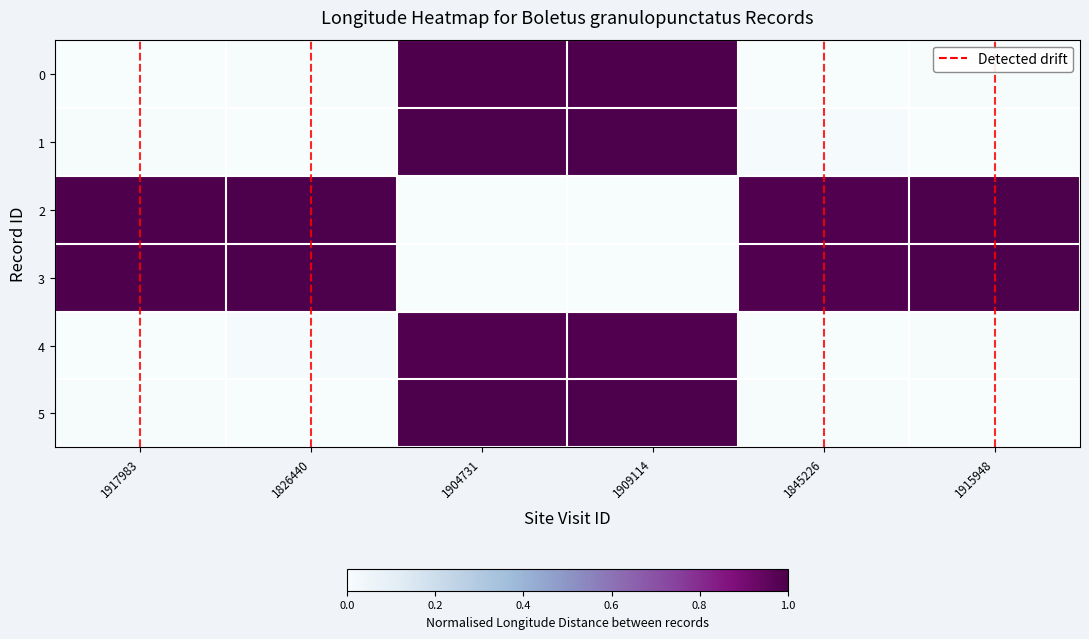

Reading left to right, list all the values displayed in this chart.

0: 1917983=0.0	1826440=0.0	1904731=1.0	1909114=1.0	1845226=0.0	1915948=0.0
1: 1917983=0.0	1826440=0.0	1904731=1.0	1909114=1.0	1845226=0.0	1915948=0.0
2: 1917983=1.0	1826440=1.0	1904731=0.0	1909114=0.0	1845226=1.0	1915948=1.0
3: 1917983=1.0	1826440=1.0	1904731=0.0	1909114=0.0	1845226=1.0	1915948=1.0
4: 1917983=0.0	1826440=0.0	1904731=1.0	1909114=1.0	1845226=0.0	1915948=0.0
5: 1917983=0.0	1826440=0.0	1904731=1.0	1909114=1.0	1845226=0.0	1915948=0.0